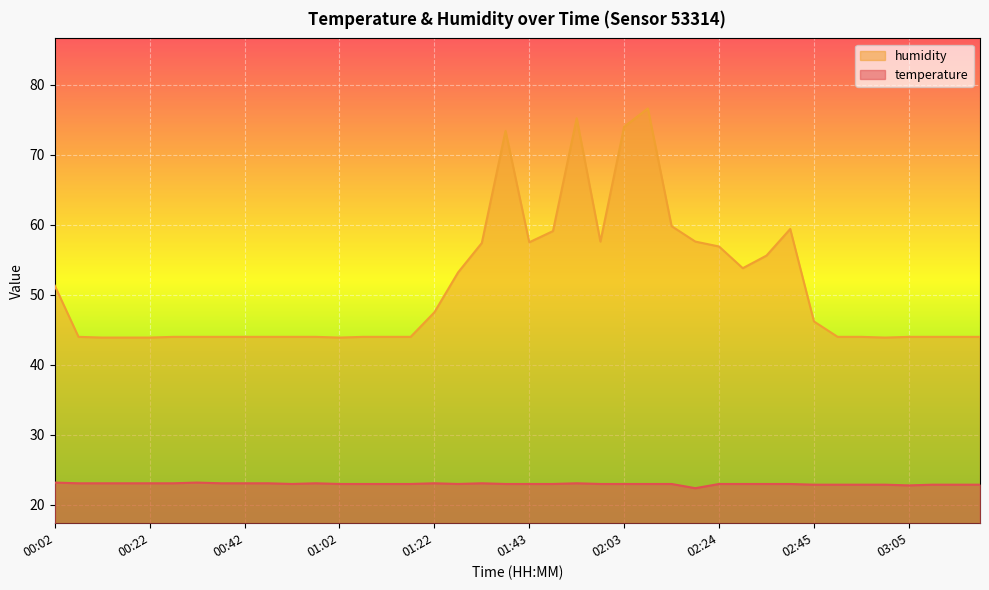

Reading right to left, transcribe all the data shown in this chart.

temperature: 22.9	22.9	22.9	22.8	22.9	22.9	22.9	22.9	23.0	23.0	23.0	23.0	22.4	23.0	23.0	23.0	23.0	23.1	23.0	23.0	23.0	23.1	23.0	23.1	23.0	23.0	23.0	23.0	23.1	23.0	23.1	23.1	23.1	23.2	23.1	23.1	23.1	23.1	23.1	23.2
humidity: 44.0	44.0	44.0	44.0	43.9	44.0	44.0	46.2	59.4	55.6	53.8	56.9	57.6	59.8	76.6	74.0	57.6	75.2	59.1	57.5	73.4	57.4	53.2	47.5	44.0	44.0	44.0	43.9	44.0	44.0	44.0	44.0	44.0	44.0	44.0	43.9	43.9	43.9	44.0	51.3